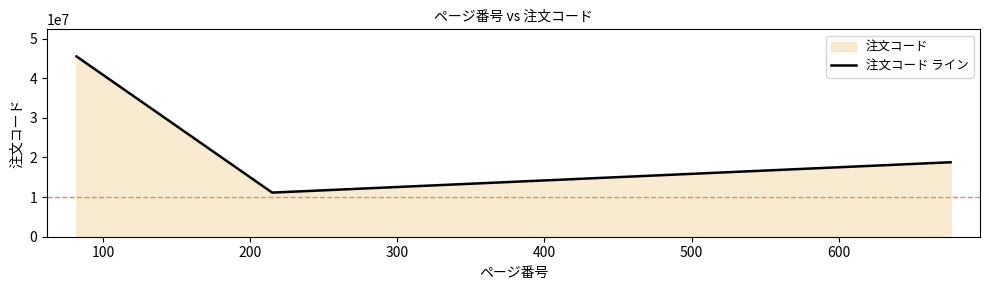

What is the minimum value shown in the chart?

11135187